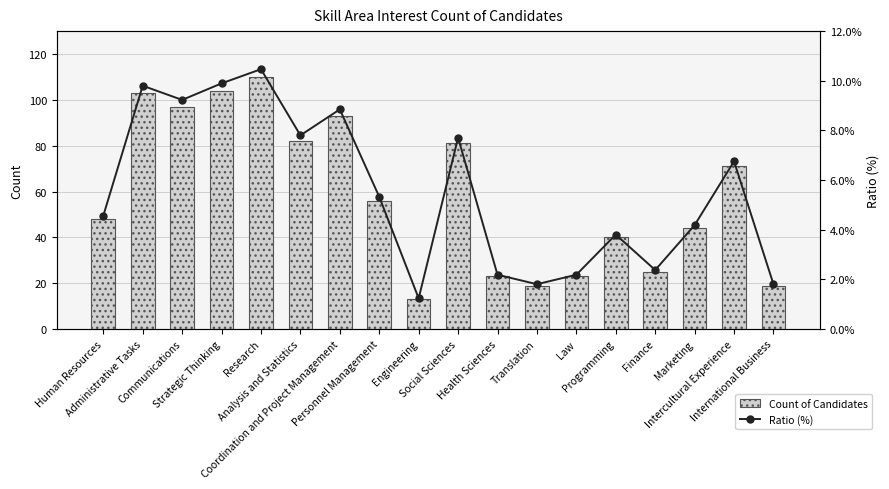

Which series has the largest range (max minus min)?

Count of Candidates